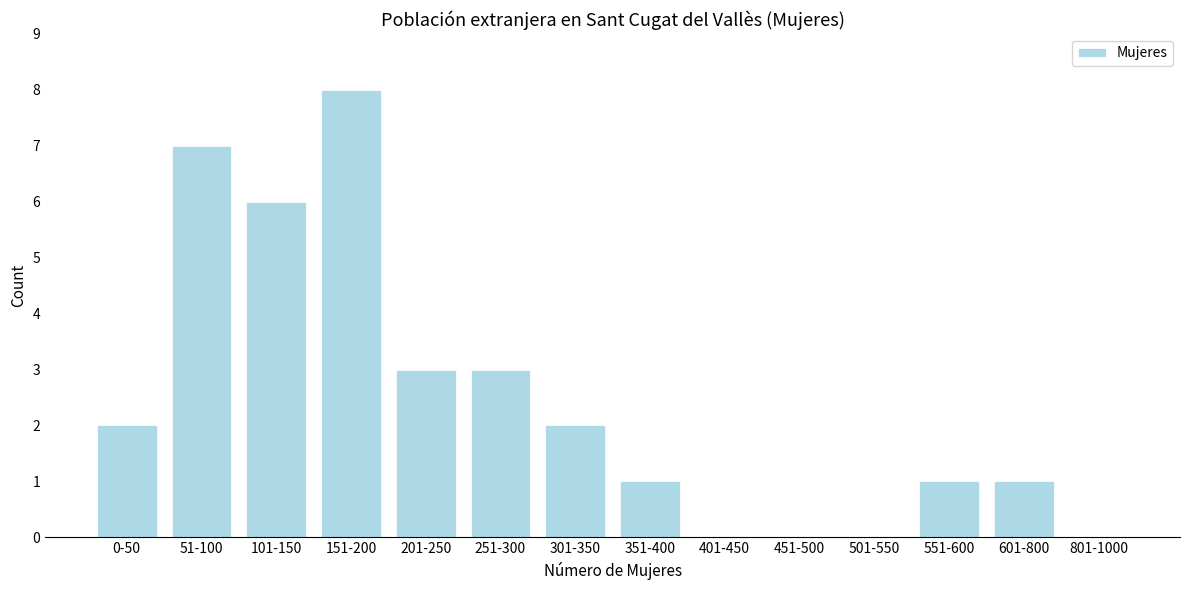

Reading right to left, transcribe all the data shown in this chart.

801-1000=0	601-800=1	551-600=1	501-550=0	451-500=0	401-450=0	351-400=1	301-350=2	251-300=3	201-250=3	151-200=8	101-150=6	51-100=7	0-50=2